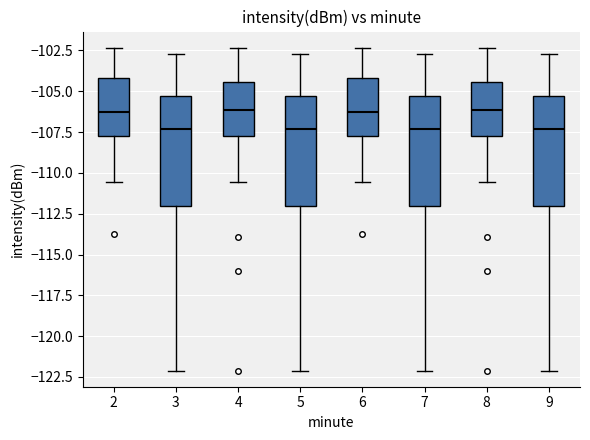

Reading left to right, read every box against the y-axis: the position of its median line, the range the box covers, and the ends of its whiskers. The values are not printed on the chart, so give them approximately, as read against the axis.

2: median -106.0, box -108.0 to -104.0, whiskers -110.5 to -102.5
3: median -107.5, box -112.0 to -105.5, whiskers -122.0 to -102.5
4: median -106.0, box -108.0 to -104.5, whiskers -110.5 to -102.5
5: median -107.5, box -112.0 to -105.5, whiskers -122.0 to -102.5
6: median -106.0, box -108.0 to -104.0, whiskers -110.5 to -102.5
7: median -107.5, box -112.0 to -105.5, whiskers -122.0 to -102.5
8: median -106.0, box -108.0 to -104.5, whiskers -110.5 to -102.5
9: median -107.5, box -112.0 to -105.5, whiskers -122.0 to -102.5